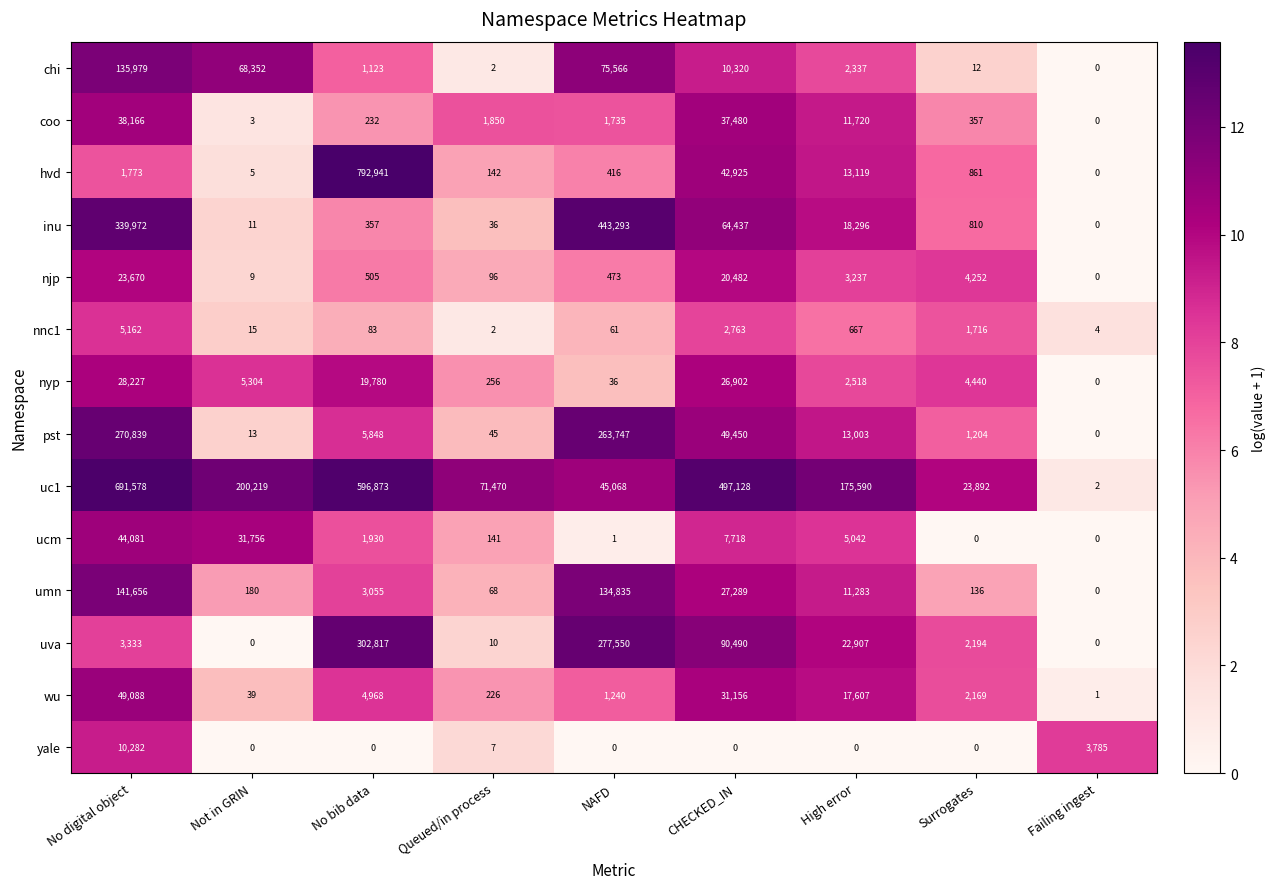

What is the sum of all wu values?

106494